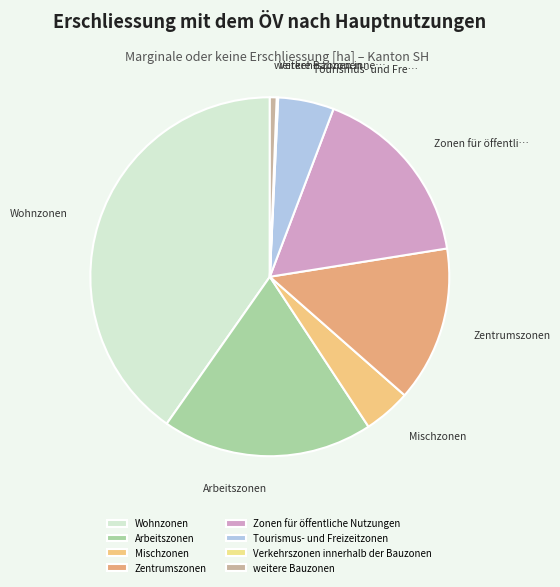

Which has a higher value, Tourismus- und Freizeitzonen or Wohnzonen?

Wohnzonen